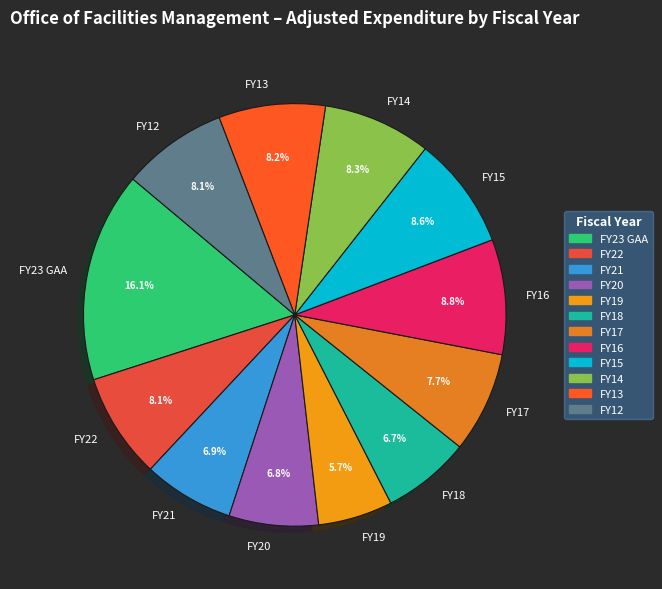

To the nearest percent, what is the difference between the largest and smallest slice percentages?

10%